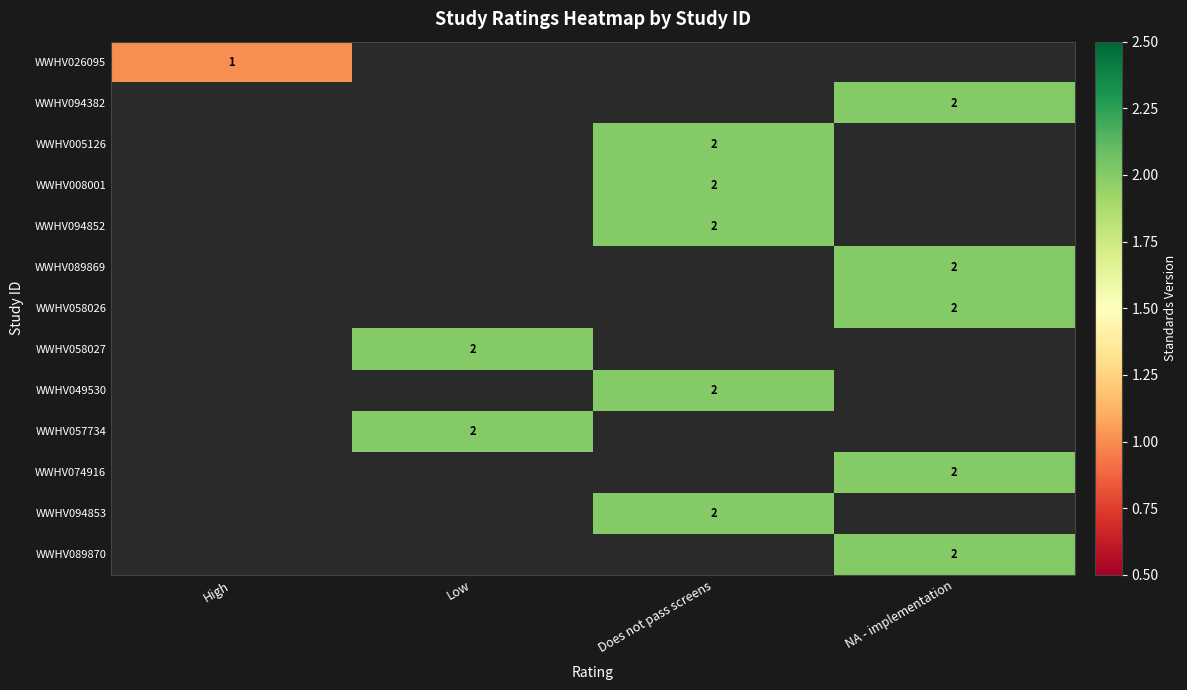

Is it true that WWHV089869 equals 3 at NA - implementation?

False